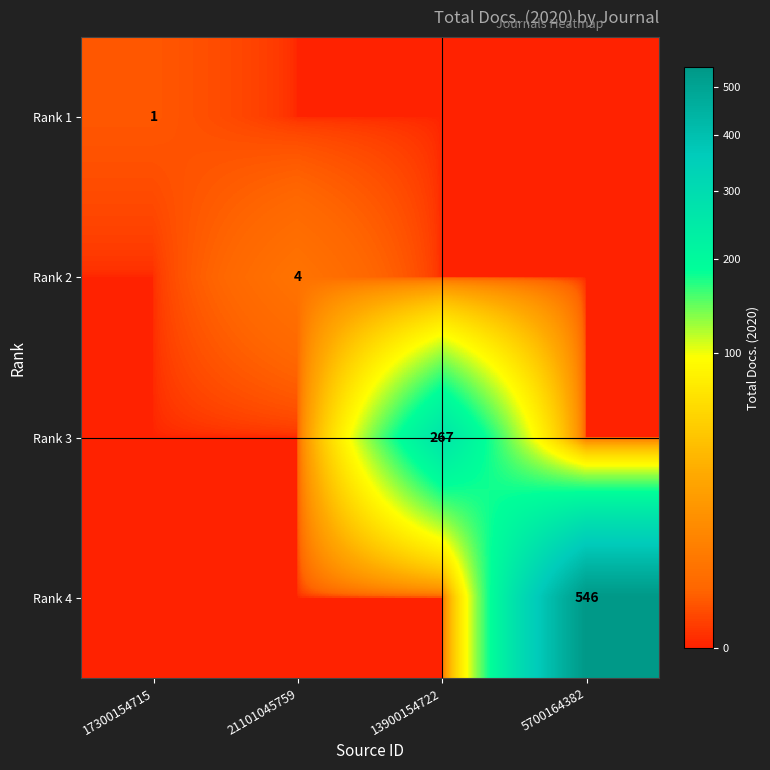

The value of Rank 3 at 13900154722 is 122. True or false?

False